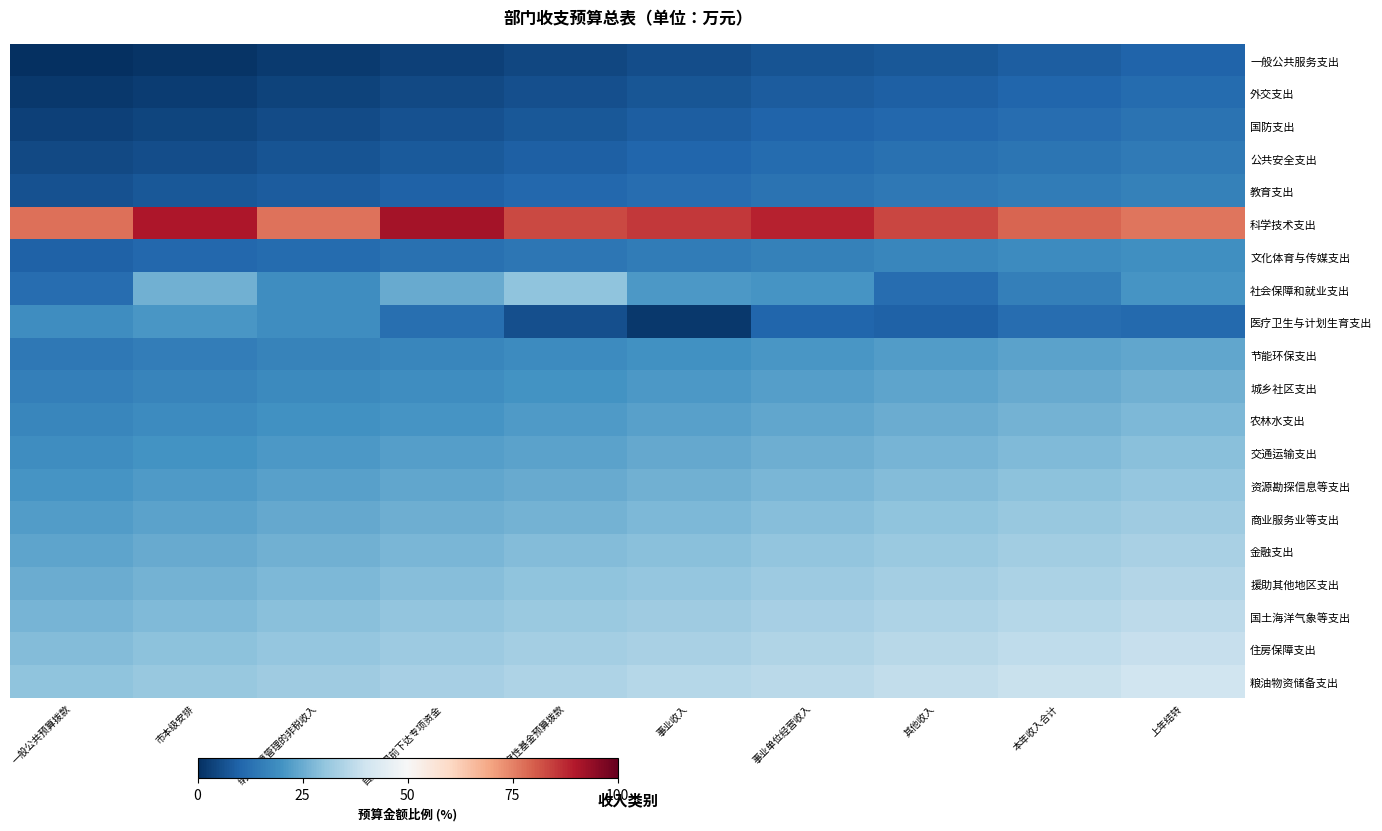

What is the difference between the highest and lowest values at 市本级安排?

89.4